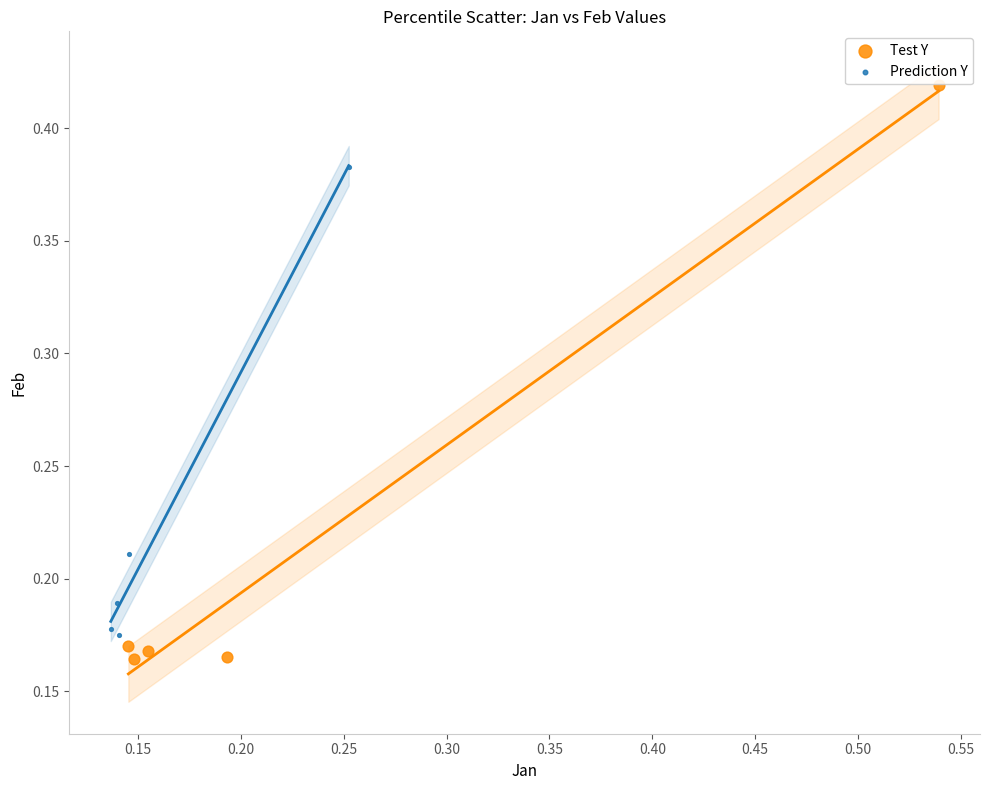

Which series has the largest Y range (max minus min)?

Test Y